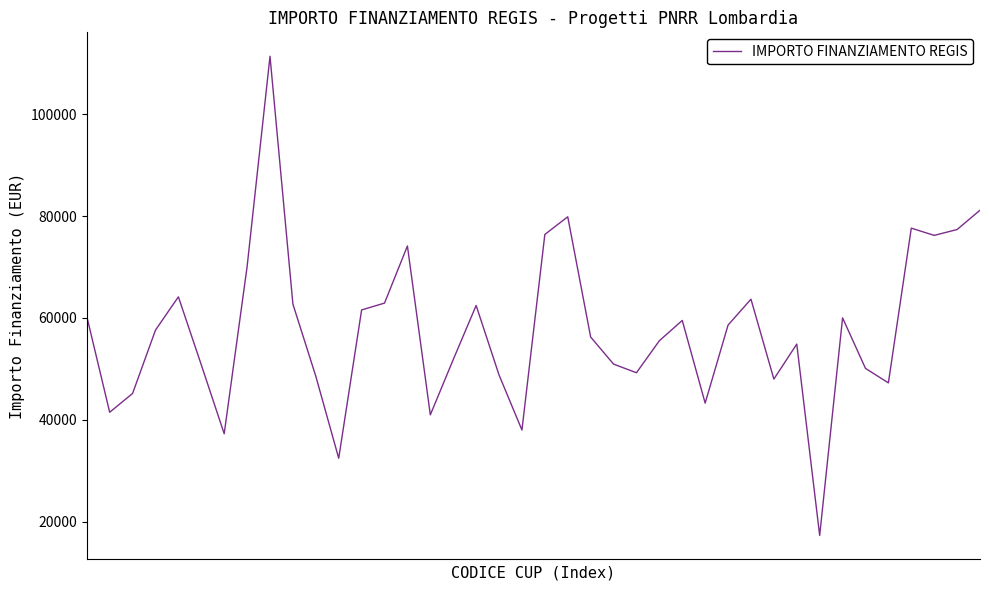

What is the smallest value displayed?

17267.2